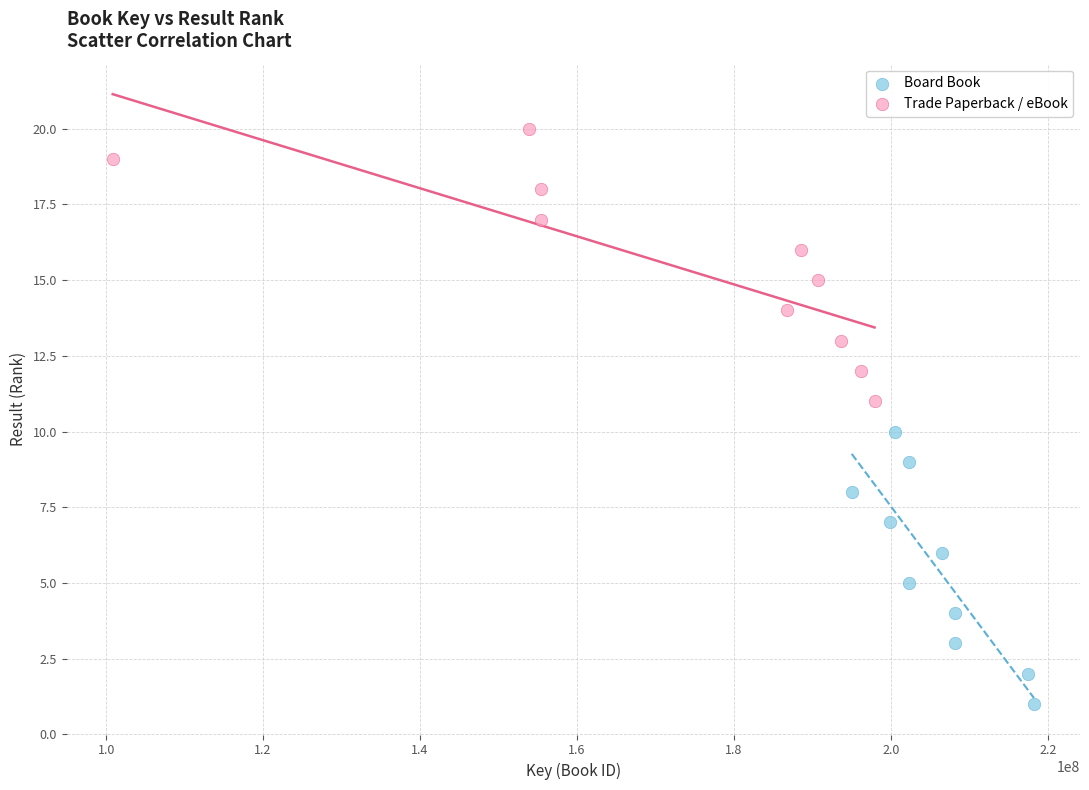

Which series reaches the minimum Y coordinate?

Board Book